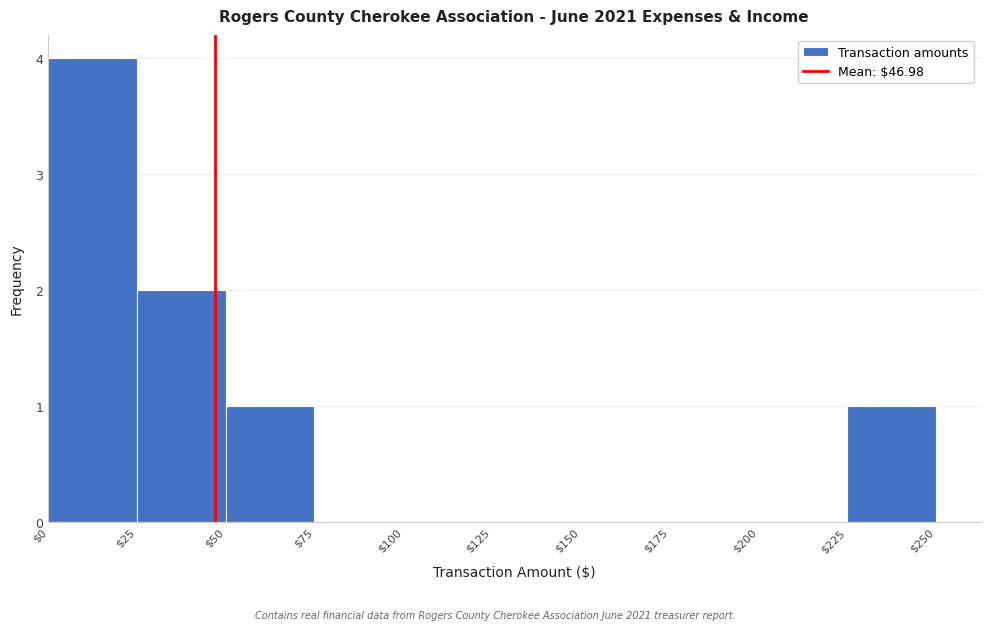

Reading left to right, transcribe this chart: for each bar, give the range it covers on the x-axis and its height. The values are not printed on the chart, so give them approximately, as read against the axis.

$0 to $25: 4
$25 to $50: 2
$50 to $75: 1
$75 to $100: 0
$100 to $125: 0
$125 to $150: 0
$150 to $175: 0
$175 to $200: 0
$200 to $225: 0
$225 to $250: 1